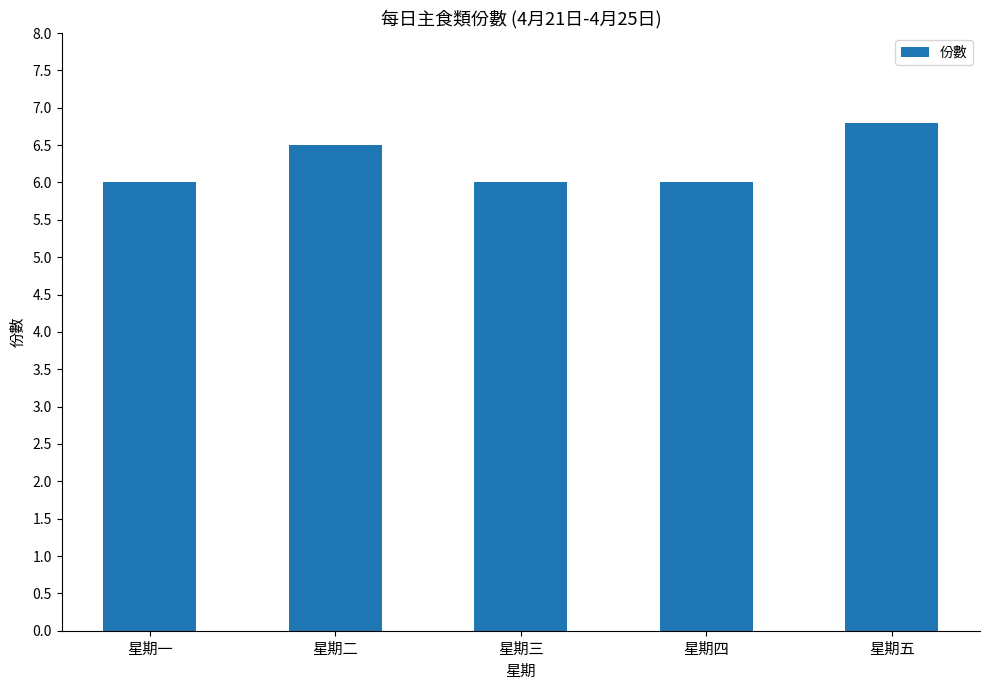

What is the average value?

6.3